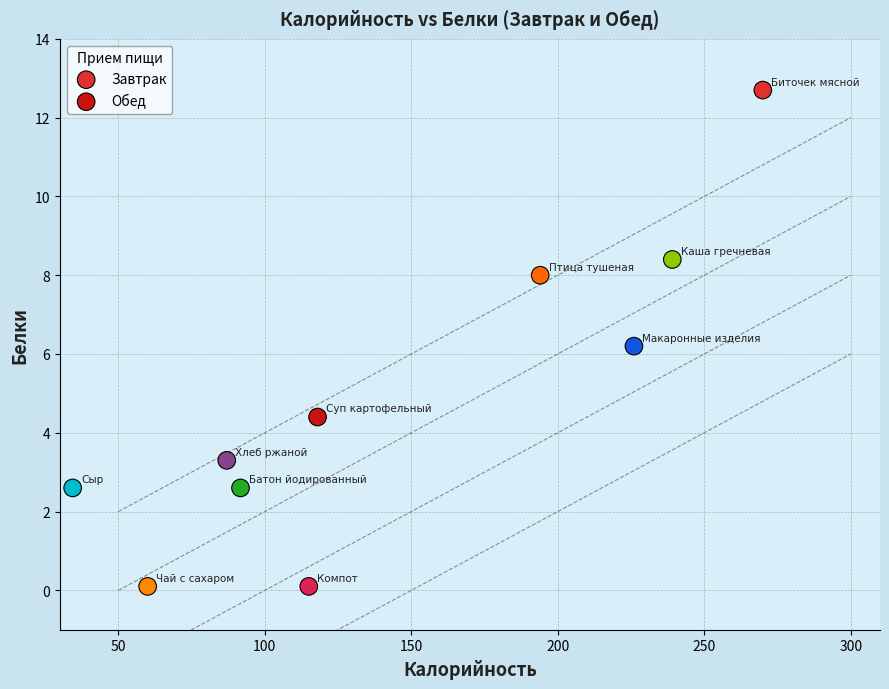

Which series contains the highest Y value?

Завтрак